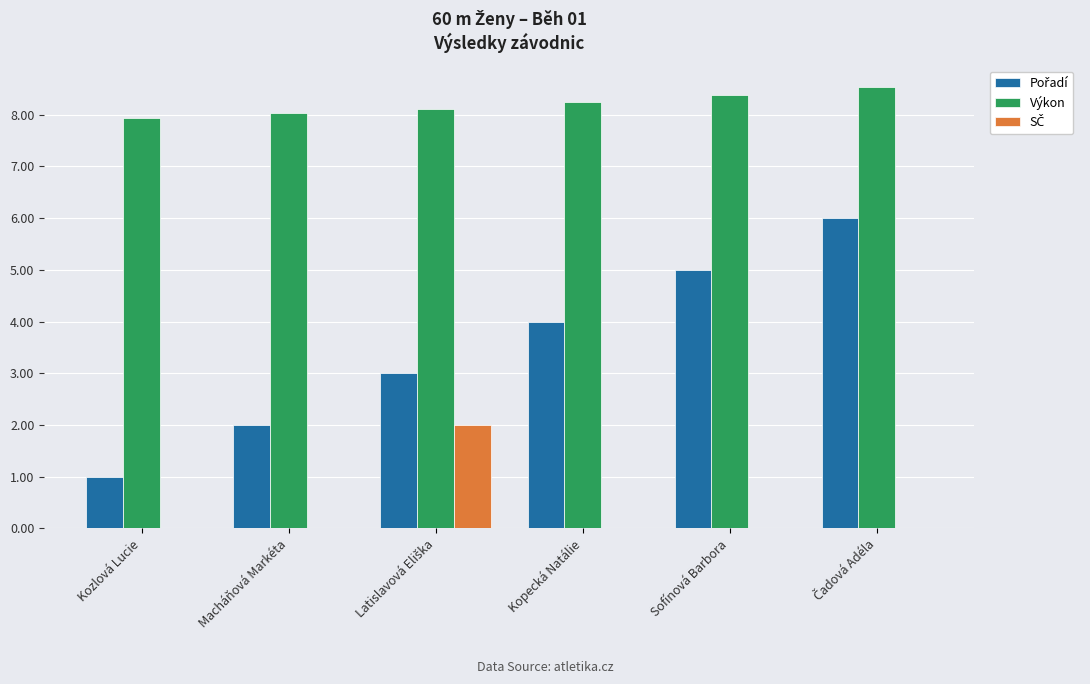

True or false: Výkon has a value of 5.6 at Sofínová Barbora.

False